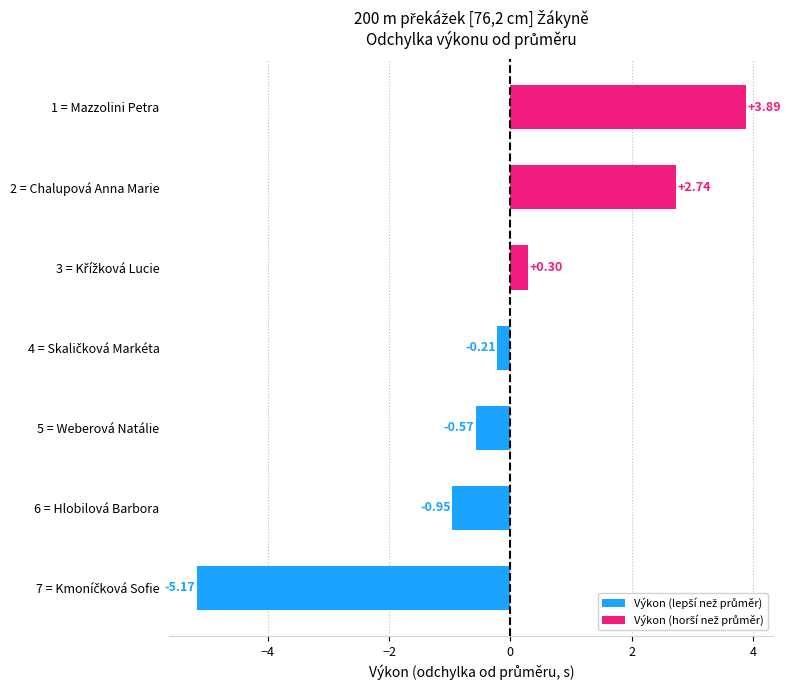

What is the difference between the values at 1 = Mazzolini Petra and 6 = Hlobilová Barbora?

4.8